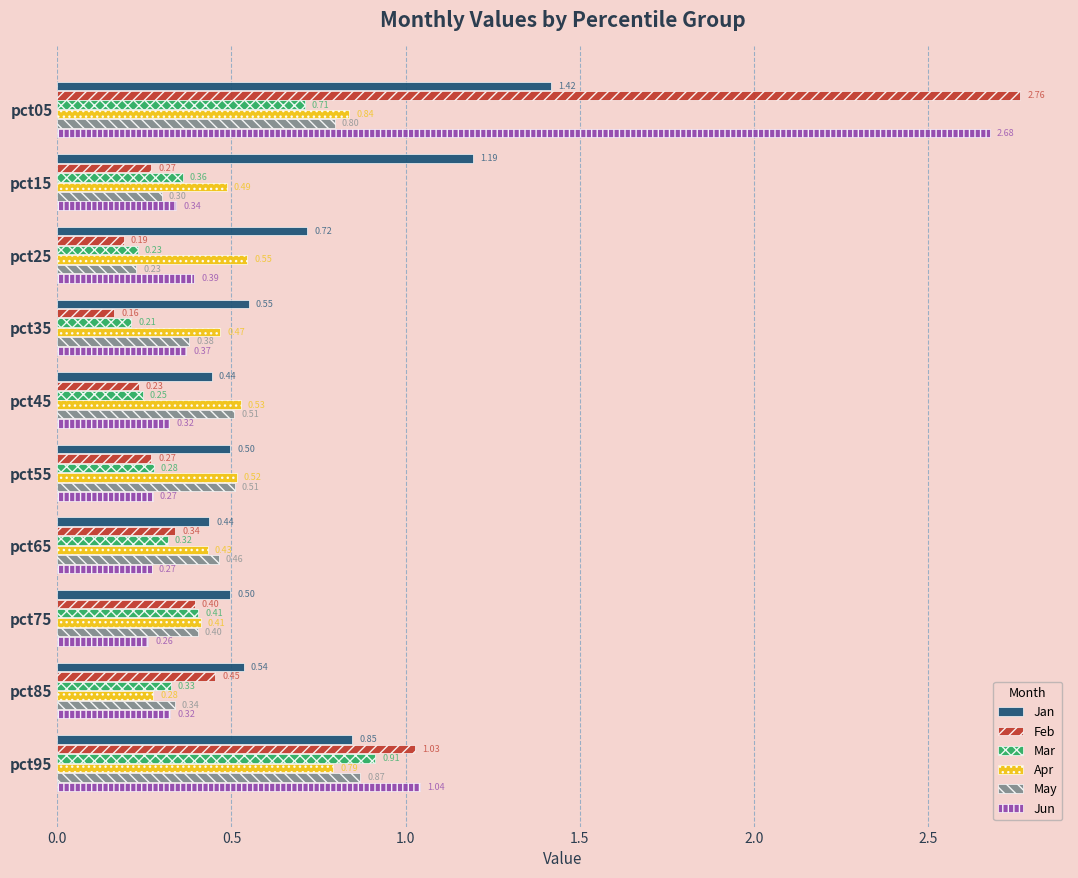

What is the sum of all Feb values?

6.1